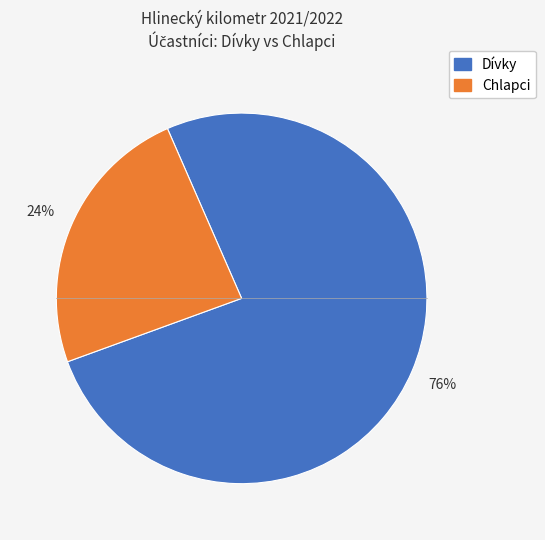

To the nearest percent, what is the average slice percentage?

50%